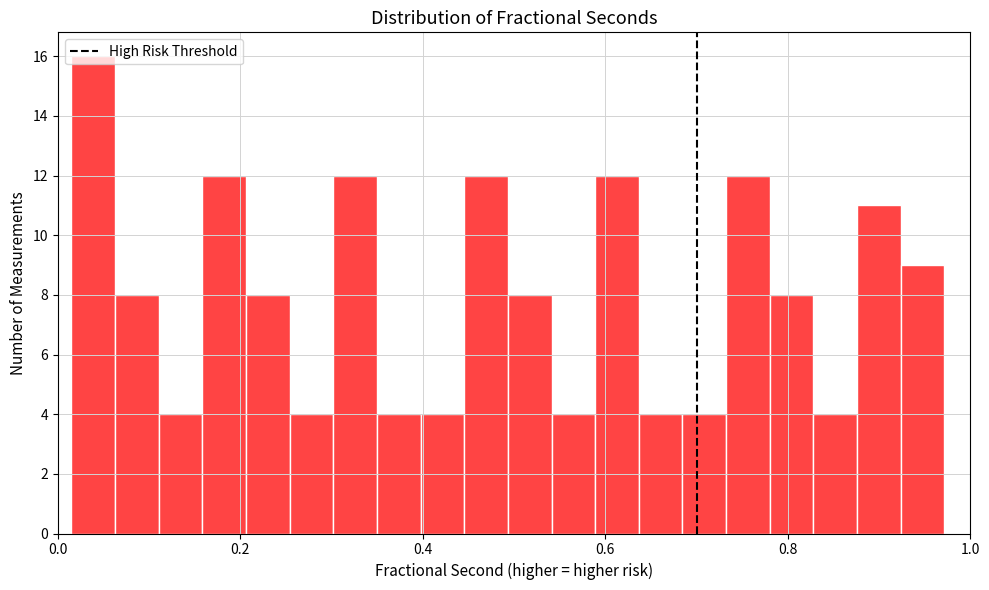

Around what value on the x-axis is the tallest bar? Give the approximate position of its centre, as read against the axis.

0.04